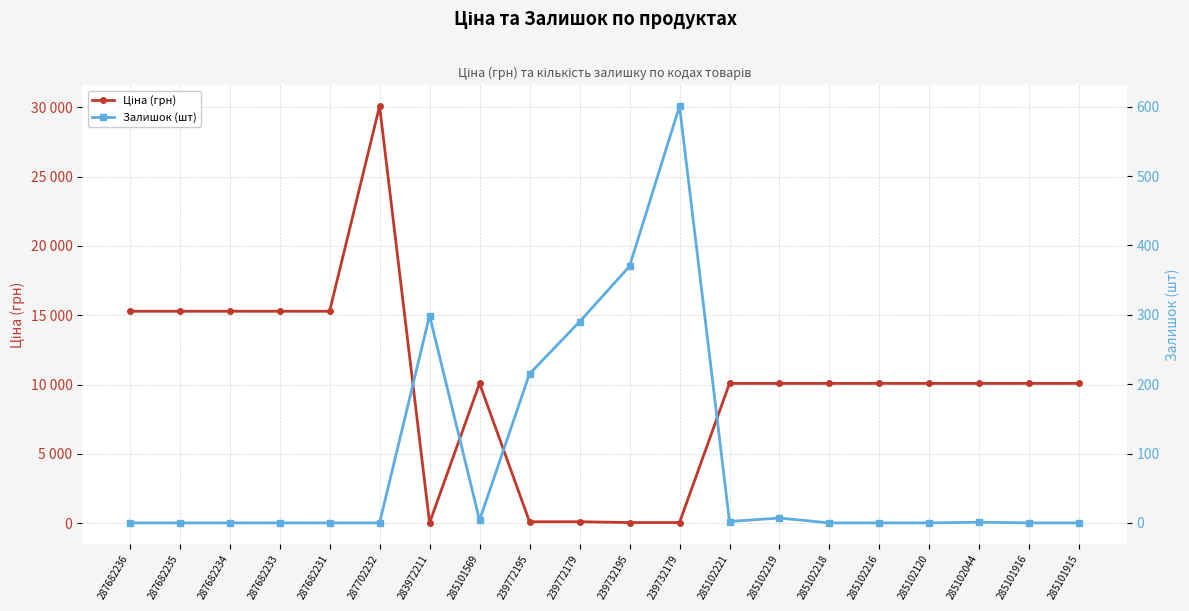

How many lines are shown in the chart?

2